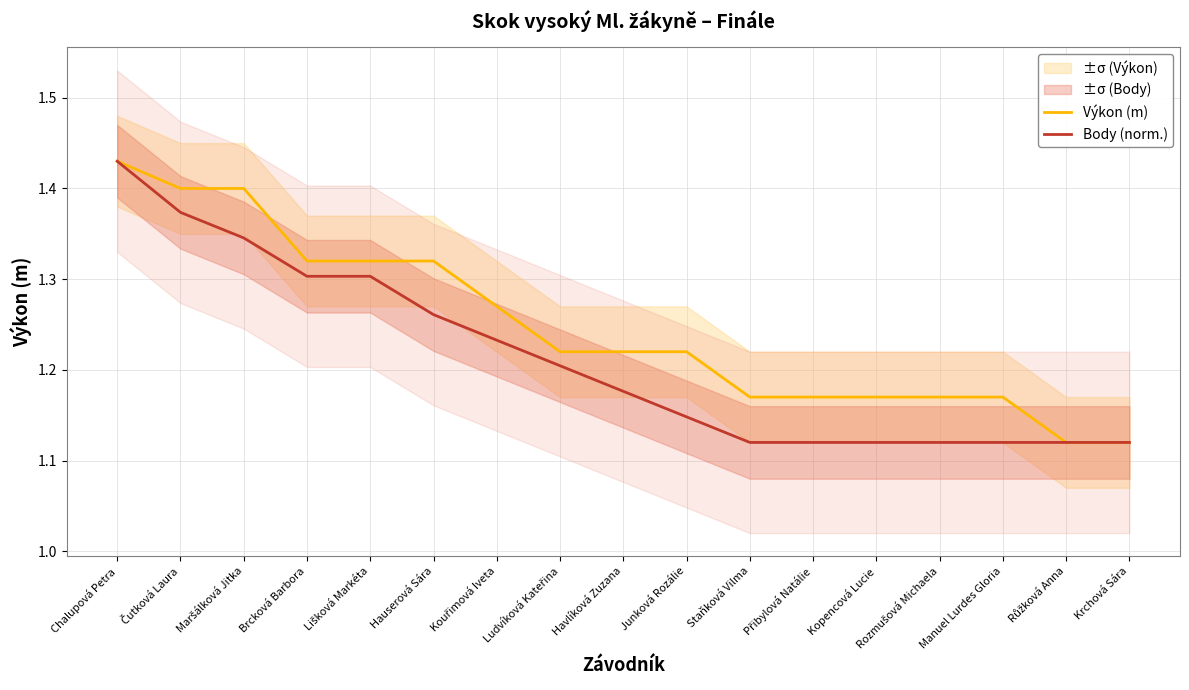

What is the difference between the maximum and minimum values in the Body (norm.) series?

0.3